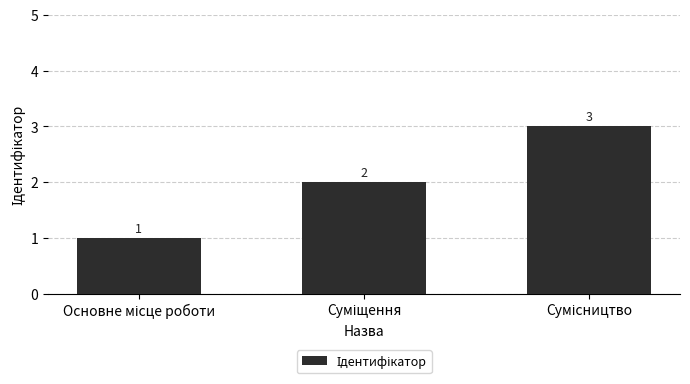

Count the number of categories in the chart.

3